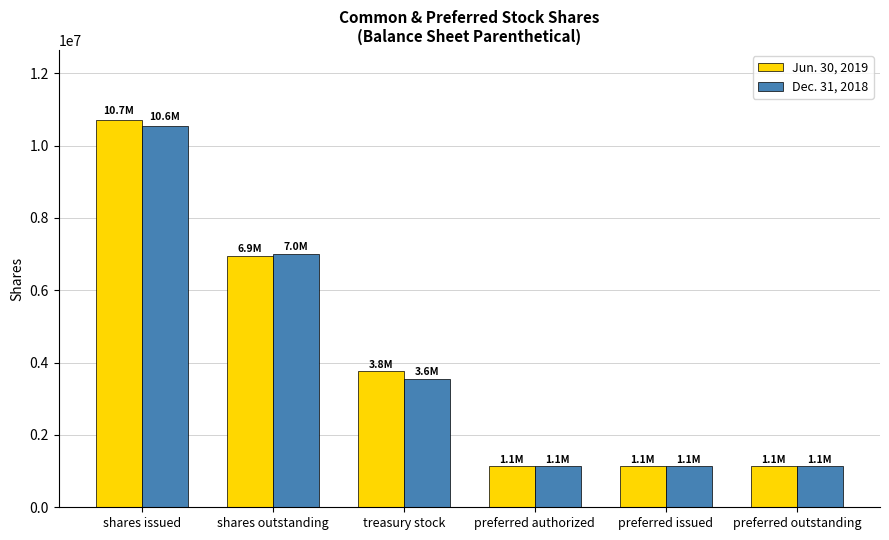

List the series in order of their peak value, lowest first.

Dec. 31, 2018, Jun. 30, 2019